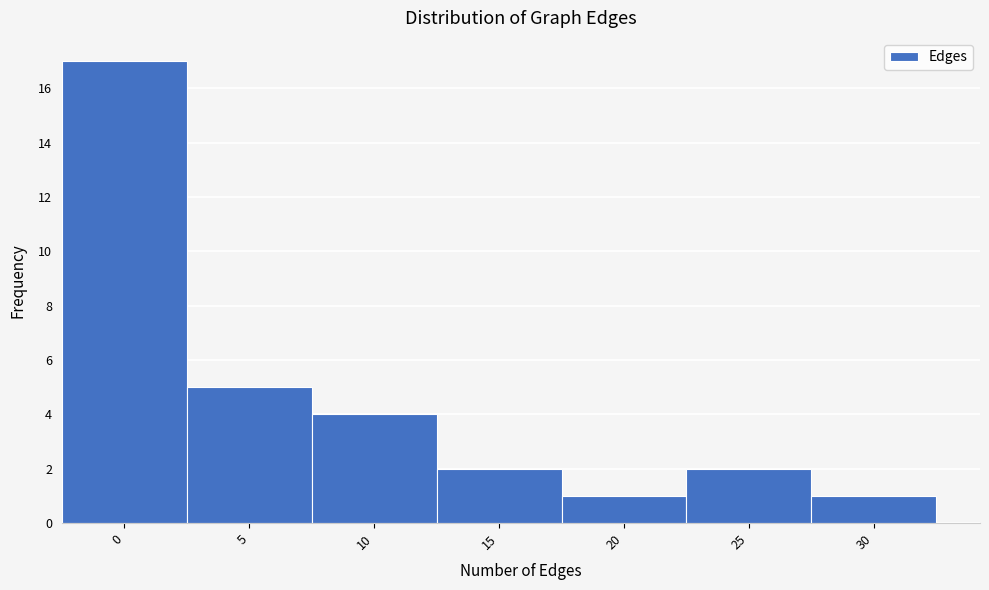

Reading left to right, extract all data points from this chart.

17	5	4	2	1	2	1